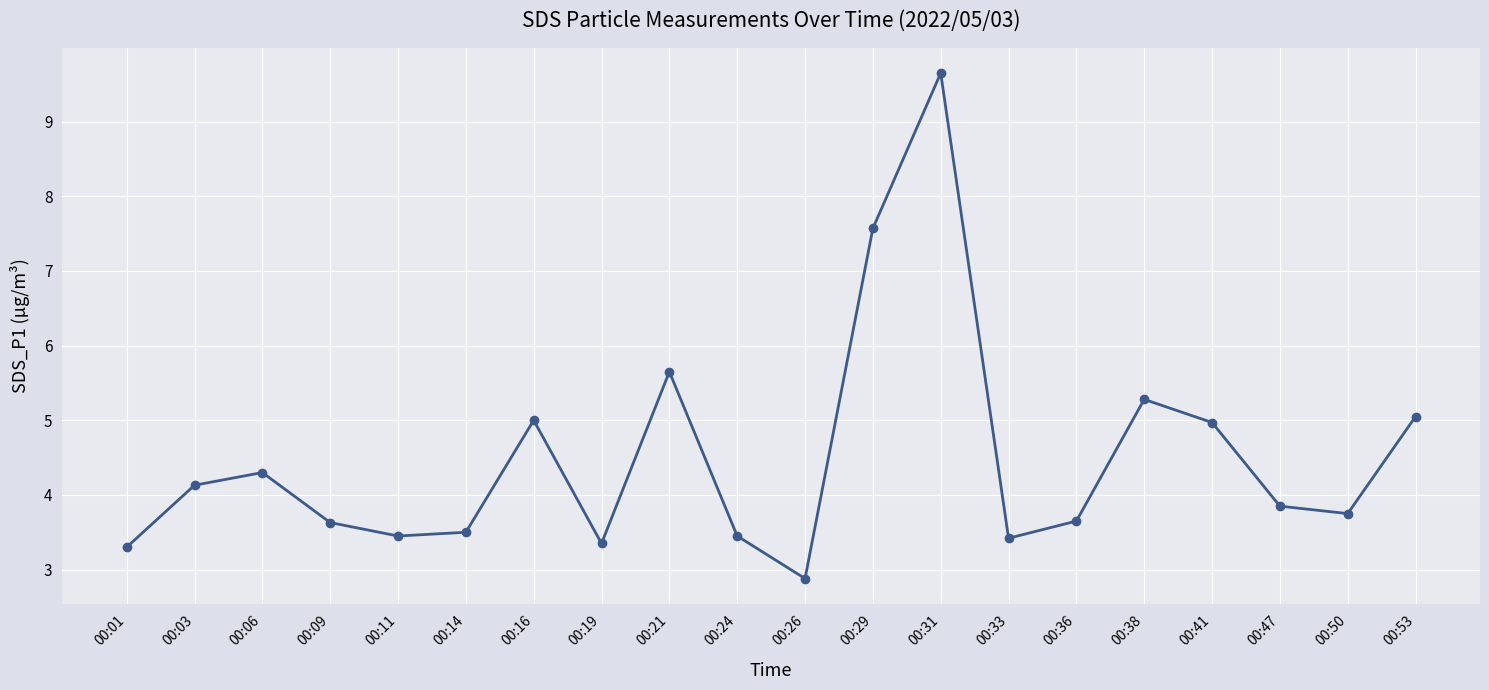

Is it true that the value at 00:41 is 5.0?

True